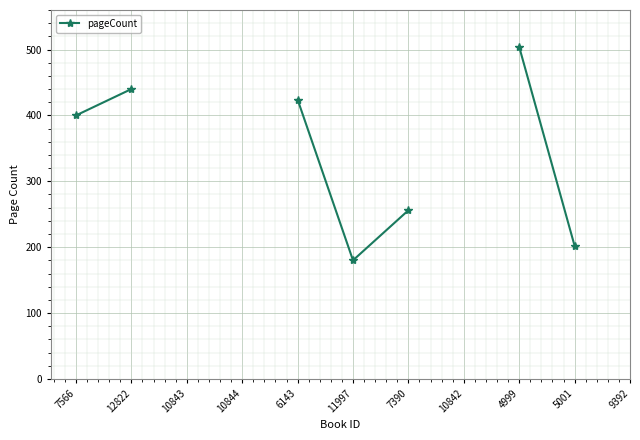

How many lines are shown in the chart?

1